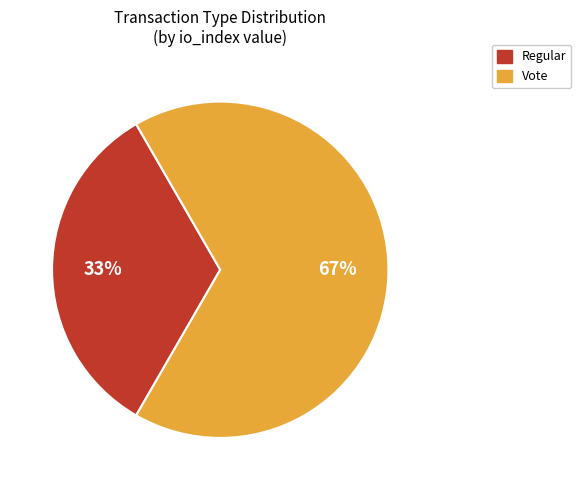

To the nearest percent, what is the average slice percentage?

50%